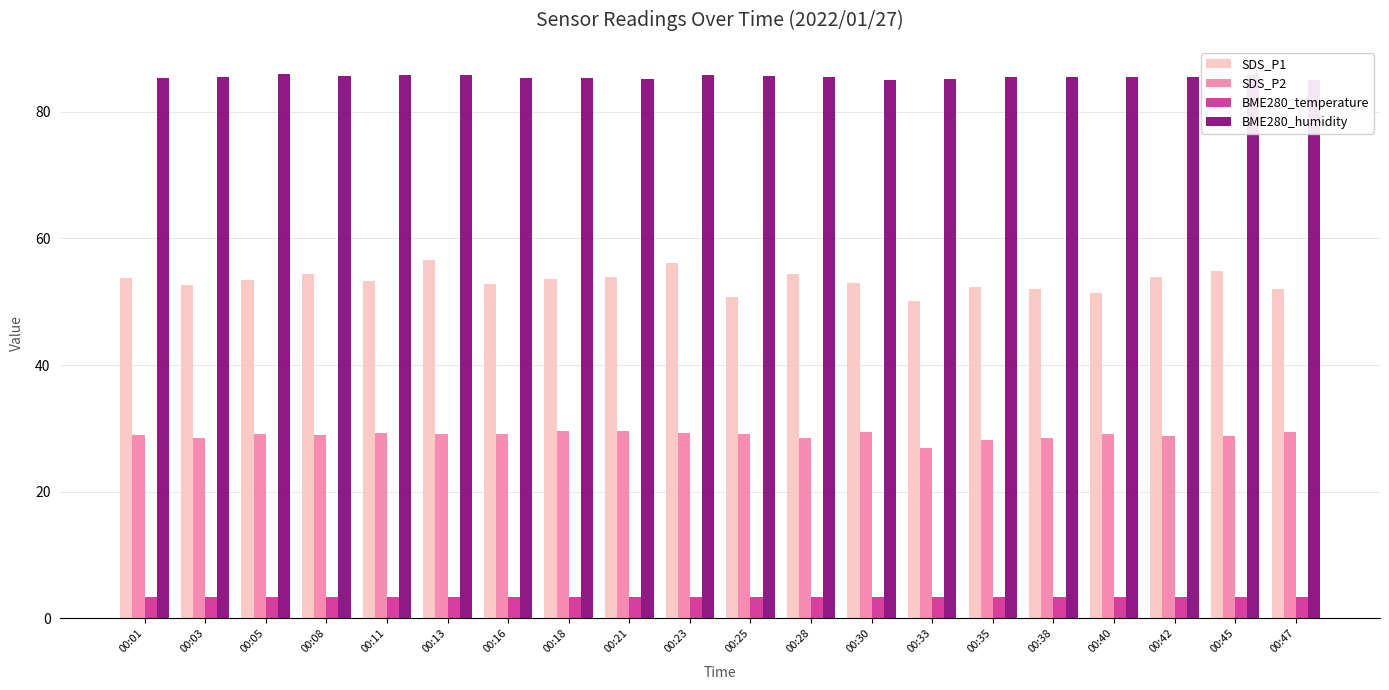

Is it true that BME280_temperature equals 3.4 at 00:18?

True